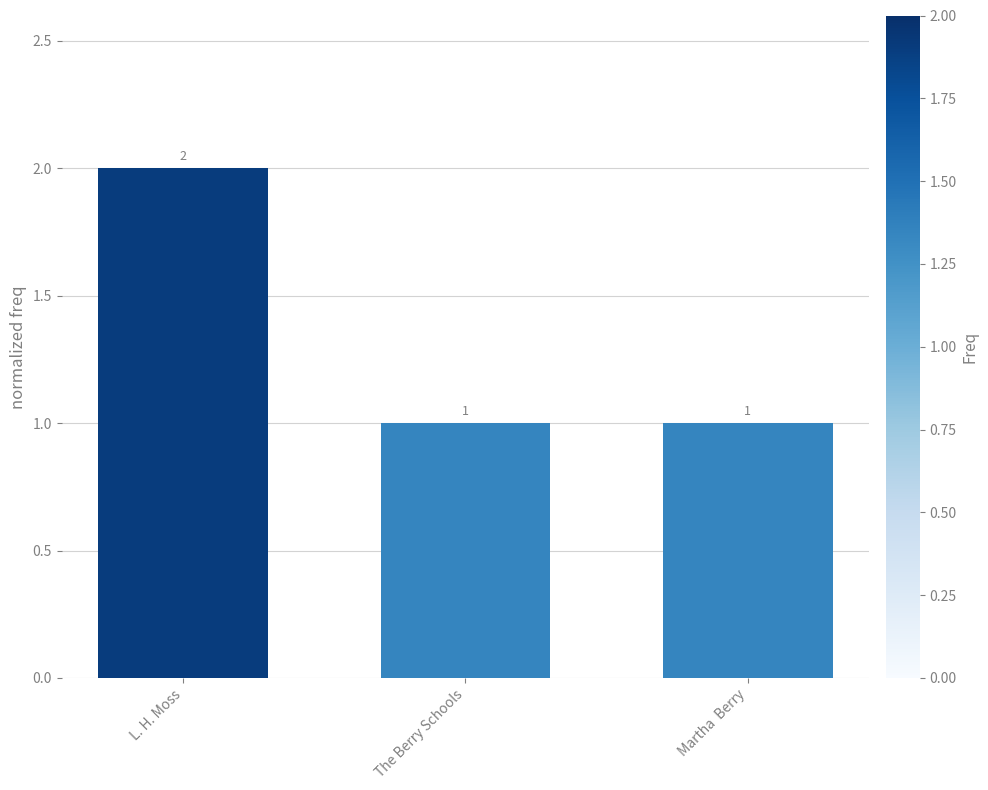

The chart shows a value of 0 at The Berry Schools. True or false?

False